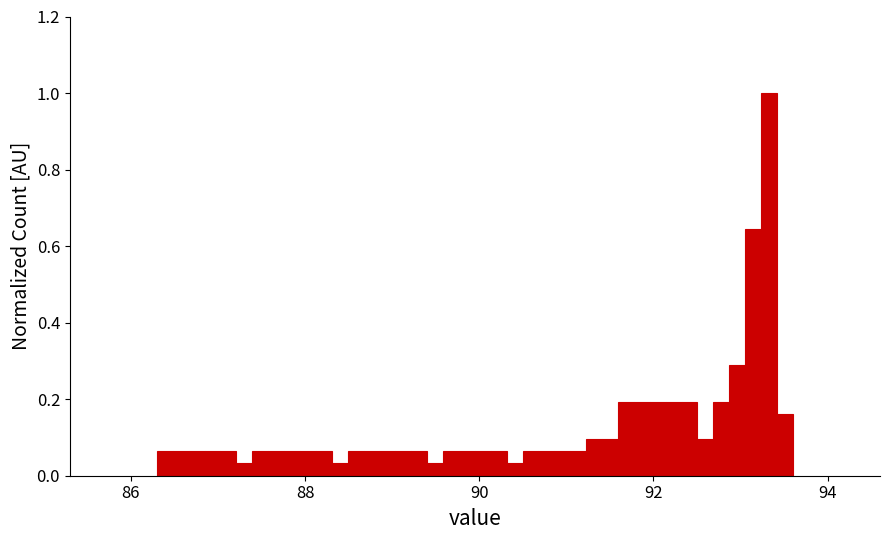

Read against the x-axis, roughly where is the centre of the tallest bar?

93.4